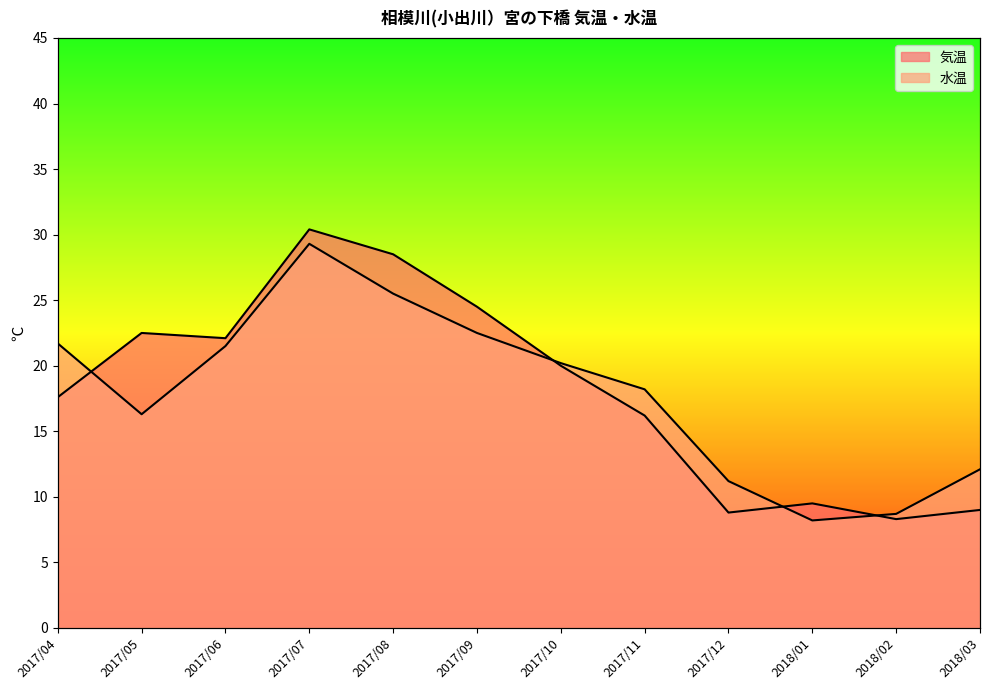

The value of 気温 at 2017/06 is 22.1. True or false?

True